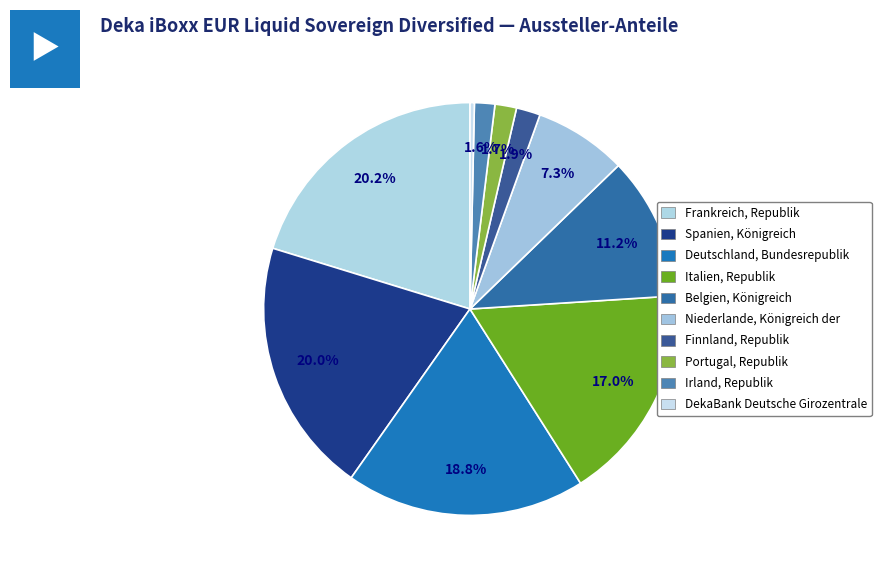

Rank the categories by value from highest to lowest.

Frankreich, Republik, Spanien, Königreich, Deutschland, Bundesrepublik, Italien, Republik, Belgien, Königreich, Niederlande, Königreich der, Finnland, Republik, Portugal, Republik, Irland, Republik, DekaBank Deutsche Girozentrale